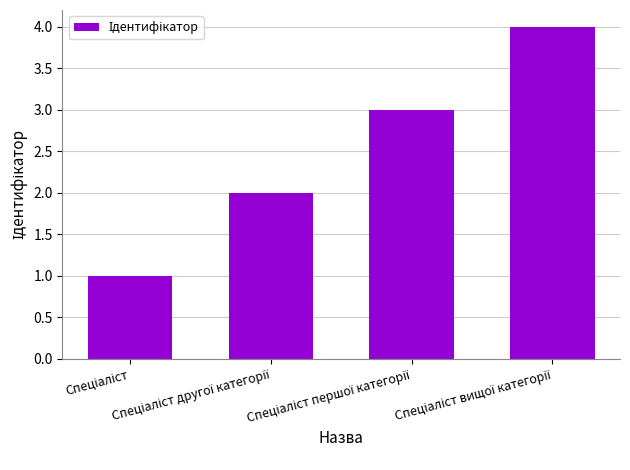

What is the difference between the maximum and minimum values?

3